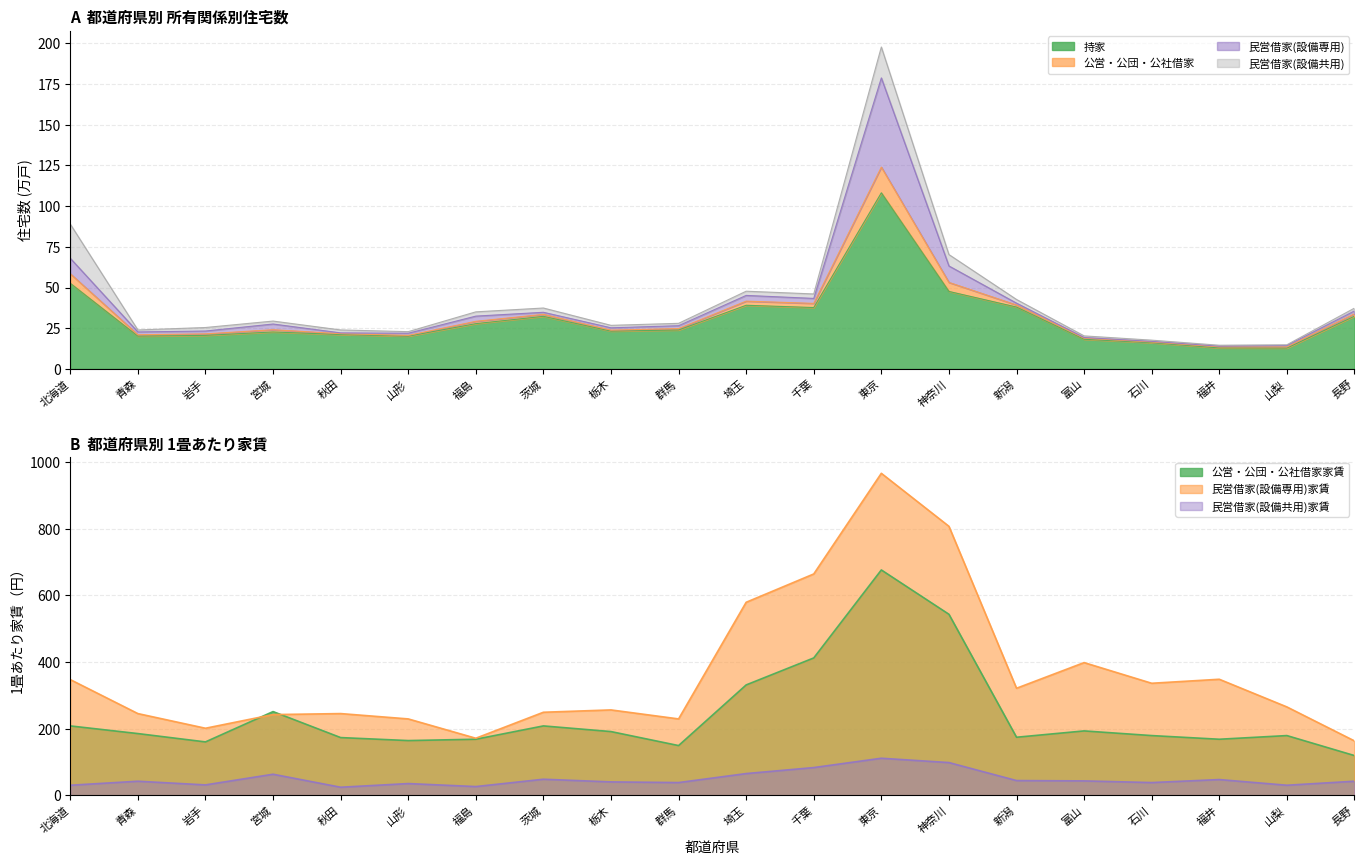

How many lines are shown in the chart?

2